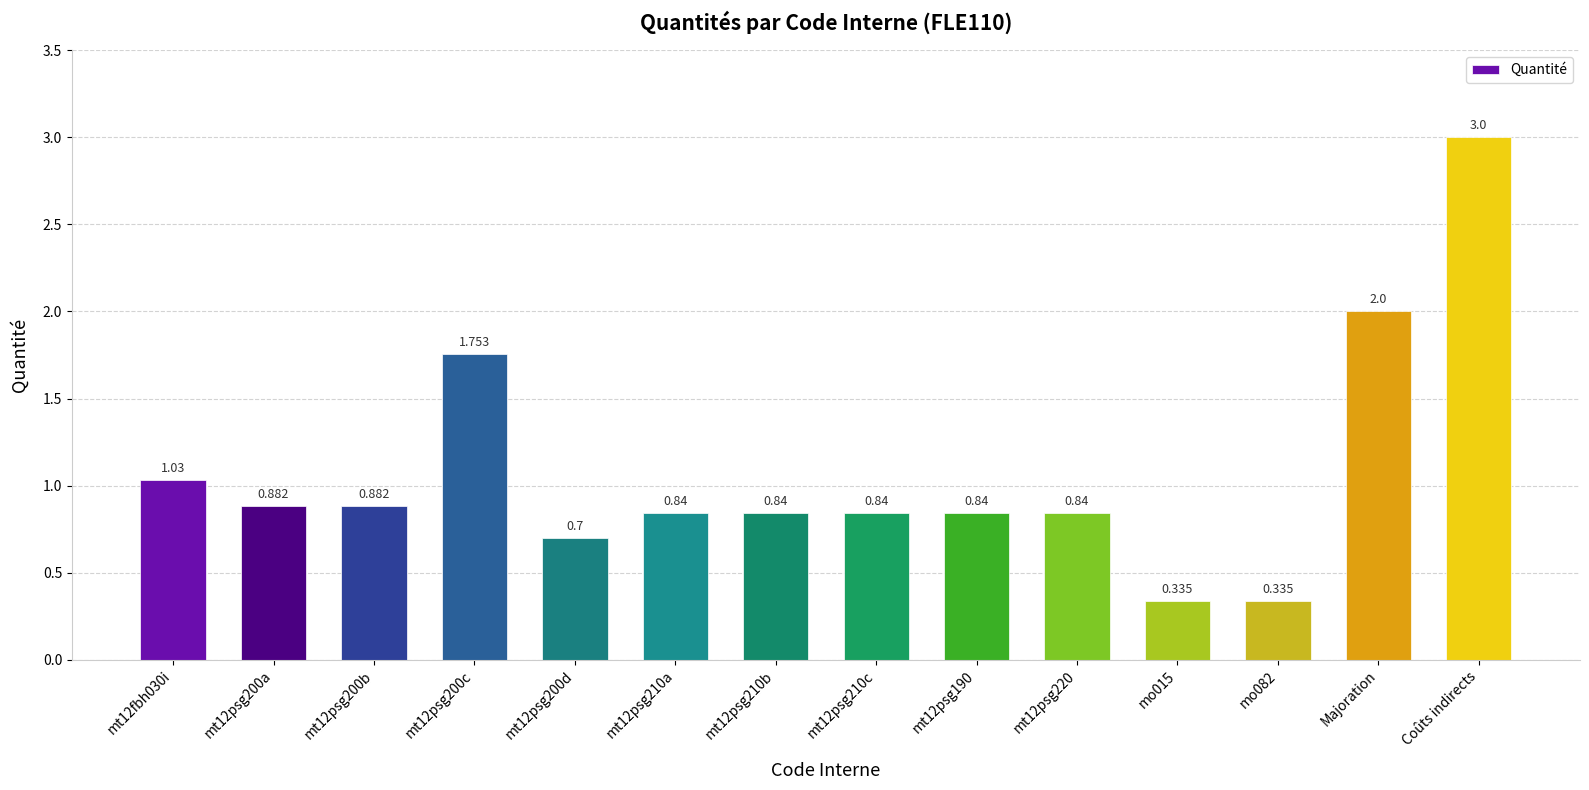

Which label corresponds to the largest value in the chart?

Coûts indirects